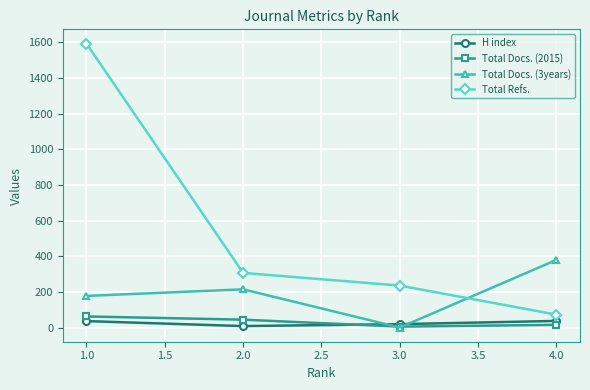

How many times do Total Docs. (3years) and Total Refs. cross each other?

1